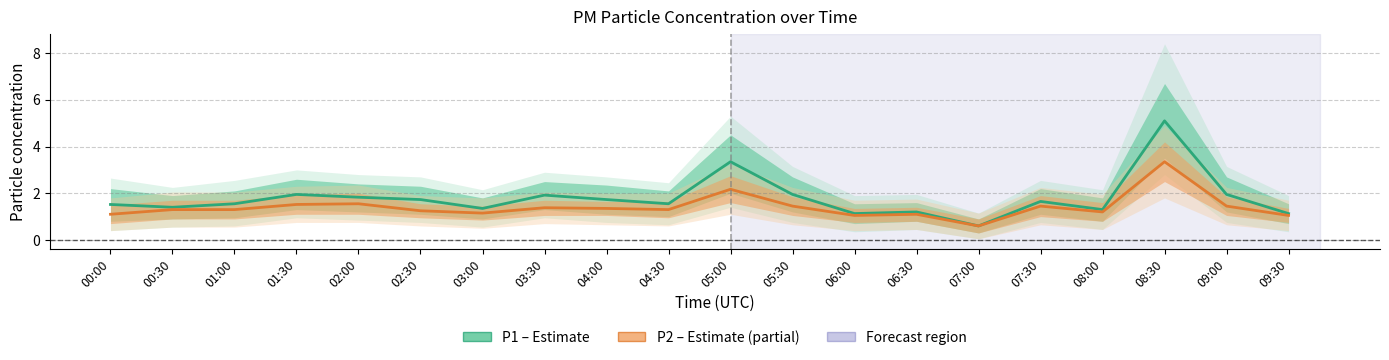

Reading left to right, what are all the values shown in this chart?

P1 (PM10): 00:00=1.5	00:30=1.4	01:00=1.6	01:30=1.9	02:00=1.8	02:30=1.7	03:00=1.4	03:30=1.9	04:00=1.7	04:30=1.6	05:00=3.4	05:30=1.9	06:00=1.1	06:30=1.2	07:00=0.6	07:30=1.6	08:00=1.3	08:30=5.1	09:00=1.9	09:30=1.1
P2 (PM2.5): 00:00=1.1	00:30=1.3	01:00=1.3	01:30=1.5	02:00=1.6	02:30=1.2	03:00=1.1	03:30=1.4	04:00=1.4	04:30=1.3	05:00=2.2	05:30=1.4	06:00=1.1	06:30=1.1	07:00=0.6	07:30=1.4	08:00=1.2	08:30=3.4	09:00=1.4	09:30=1.1